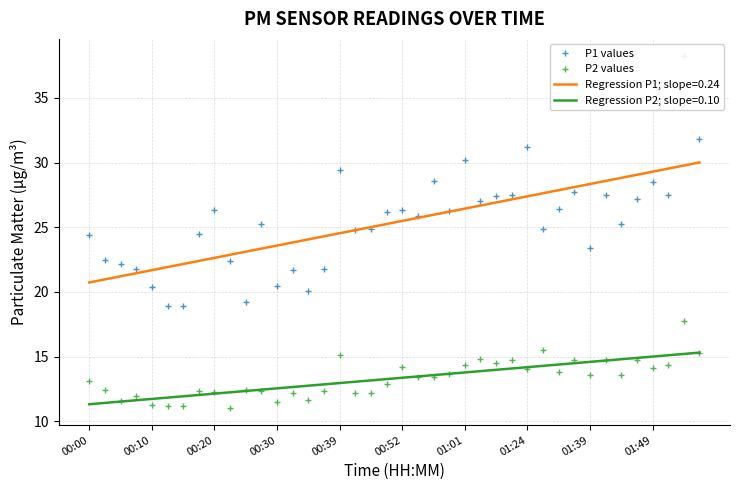

Is it true that P2 values equals 13.1 at 00:00?

True